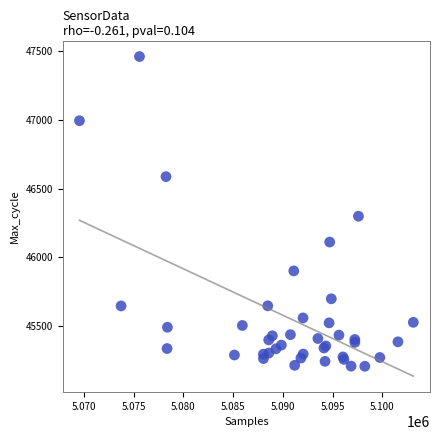

What Y value in the scatter plot is closest to 46335?

46300